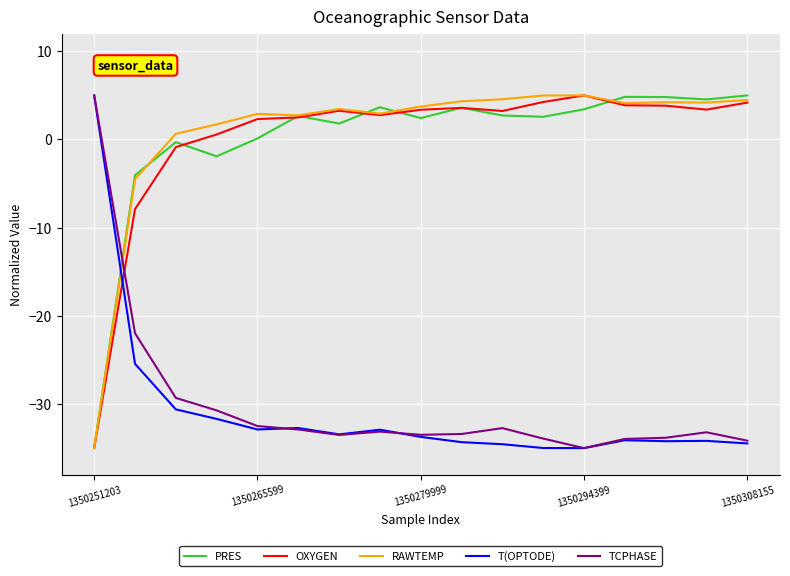

Which series ends up on top after the final intersection of T(OPTODE) and OXYGEN?

OXYGEN